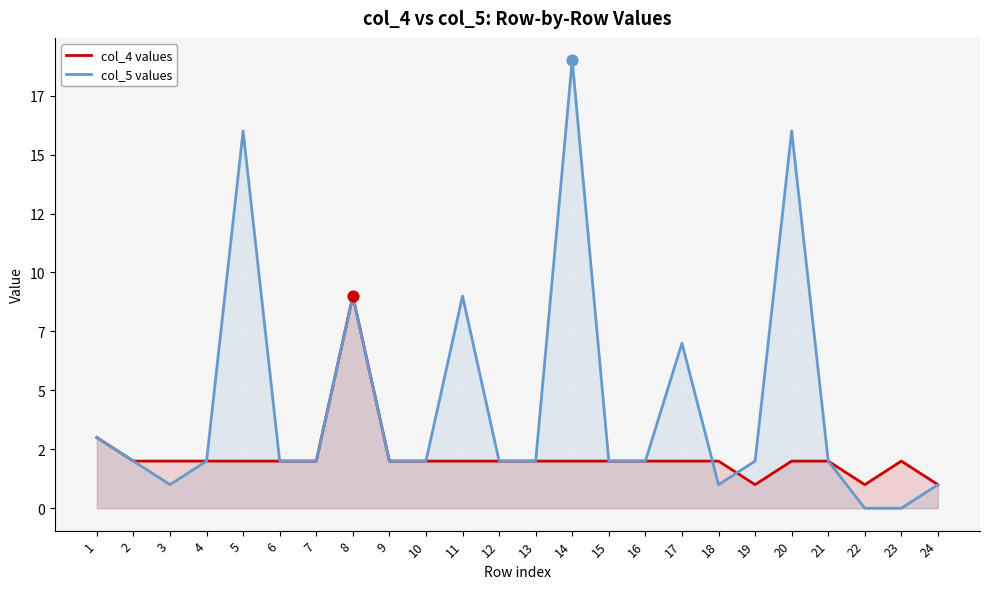

What is the total value across all series at 7?

4